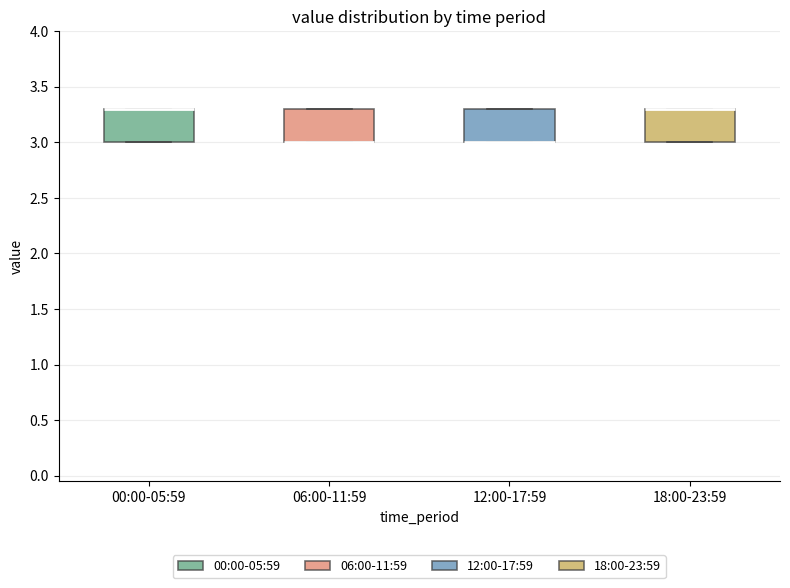

Where is the lower edge of the box for 06:00-11:59 on the y-axis? The values are not printed on the chart, so give them approximately, as read against the axis.

3.0